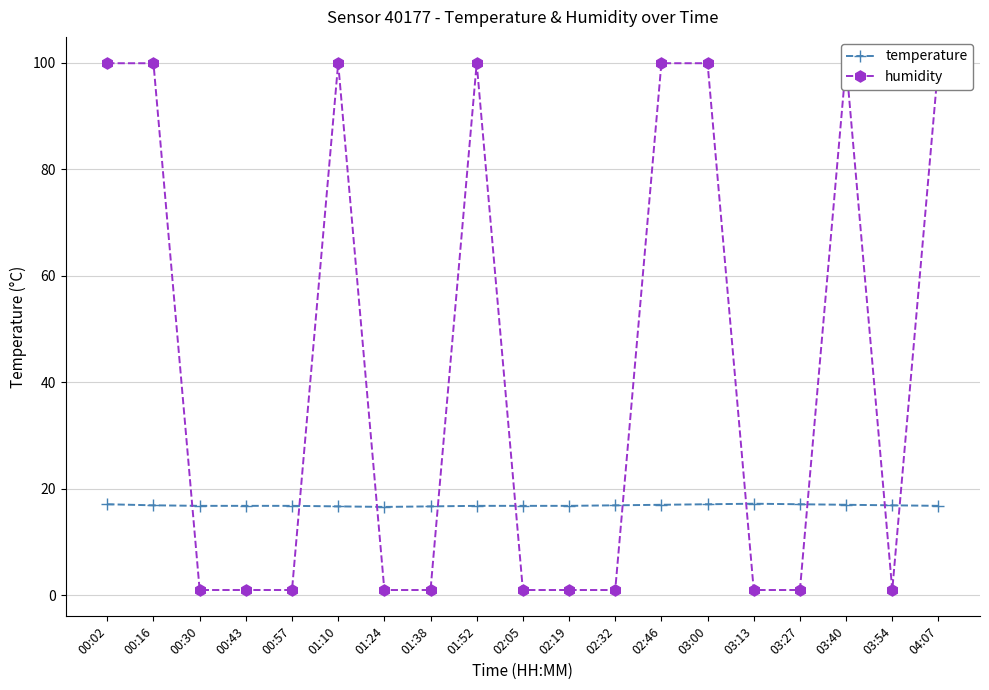

Reading left to right, extract all data points from this chart.

temperature: 17.1	16.9	16.8	16.8	16.8	16.7	16.6	16.7	16.8	16.8	16.8	16.9	17.0	17.1	17.2	17.1	17.0	16.9	16.8
humidity: 99.9	99.9	1.0	1.0	1.0	99.9	1.0	1.0	99.9	1.0	1.0	1.0	99.9	99.9	1.0	1.0	99.9	1.0	99.9